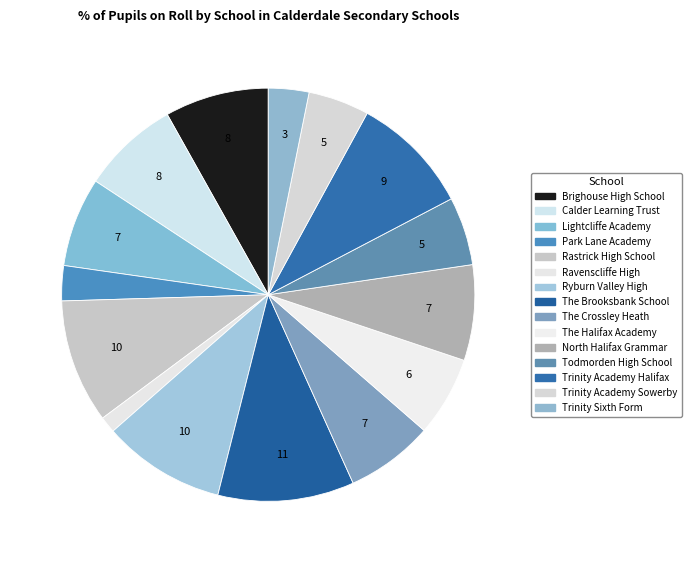

What is the largest slice in the pie chart?

The Brooksbank School